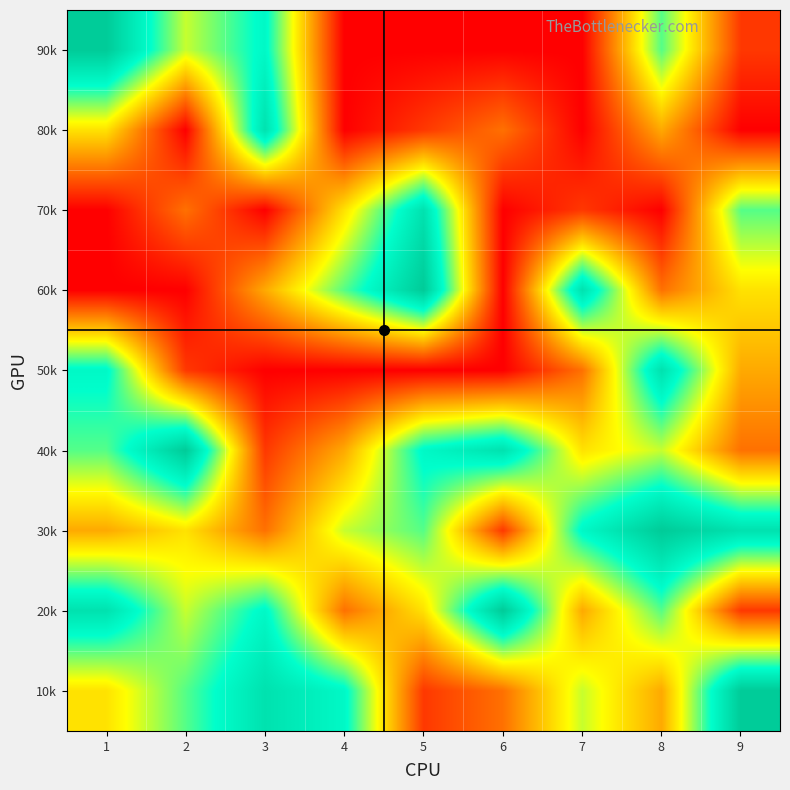

At which category is the sum across all series the highest?

8